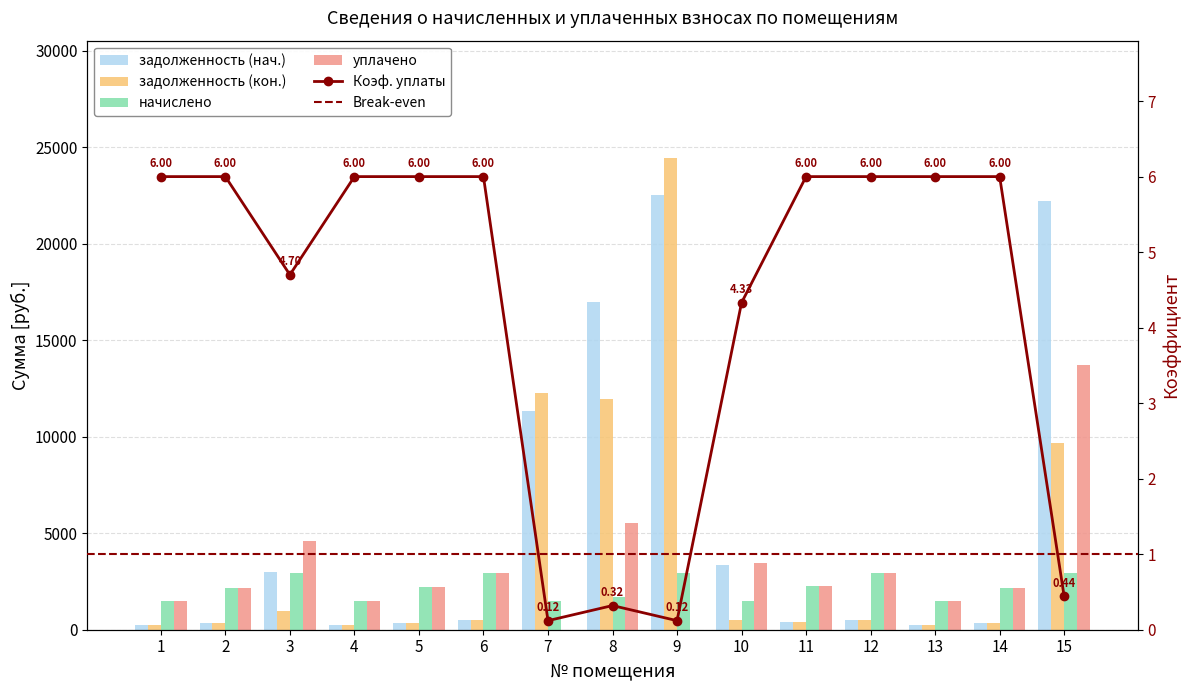

Is the value of начислено at 8 greater than the value of задолженность (кон.) at 6?

Yes